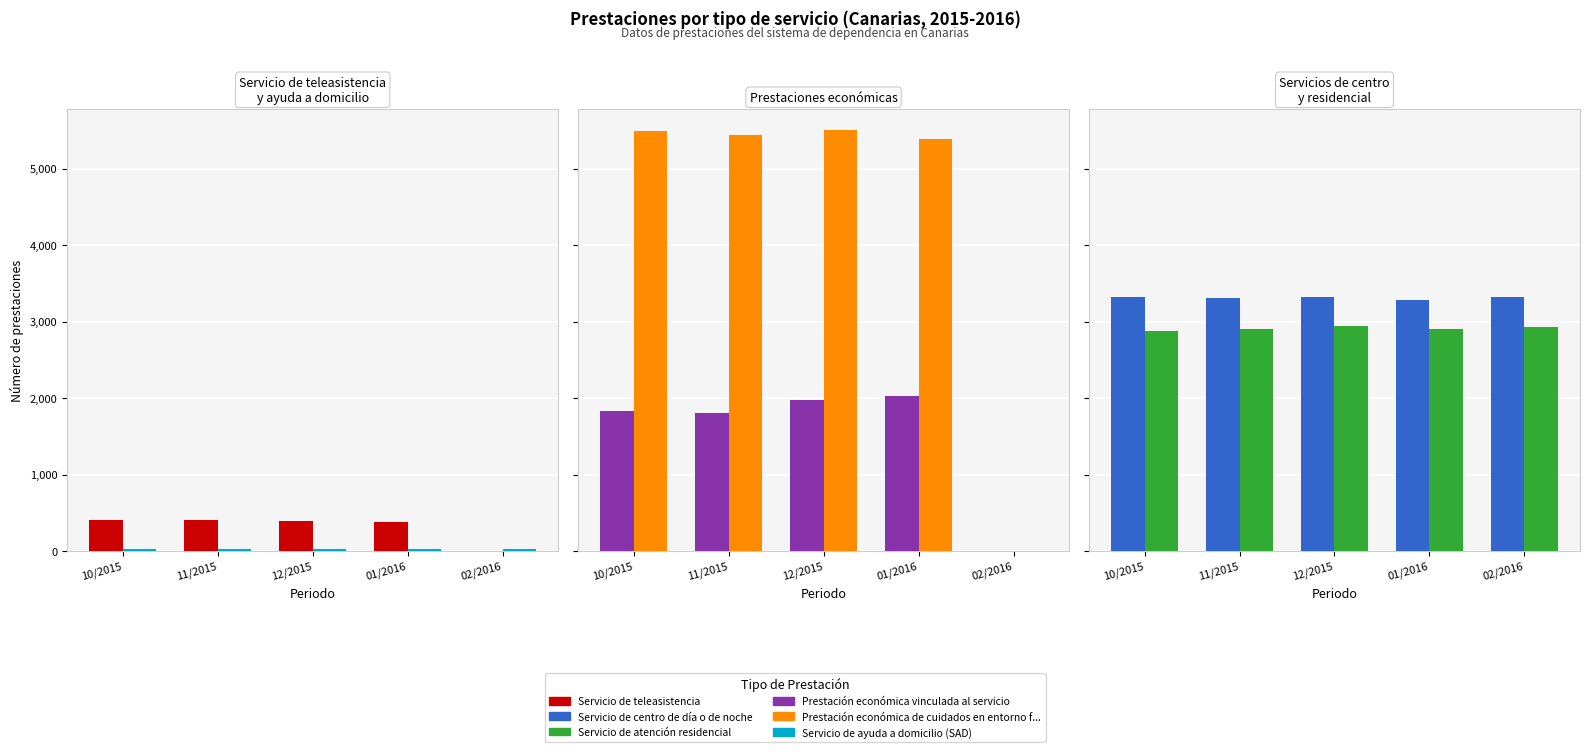

True or false: Servicio de ayuda a domicilio (SAD) has a value of 19 at 01/2016.

False